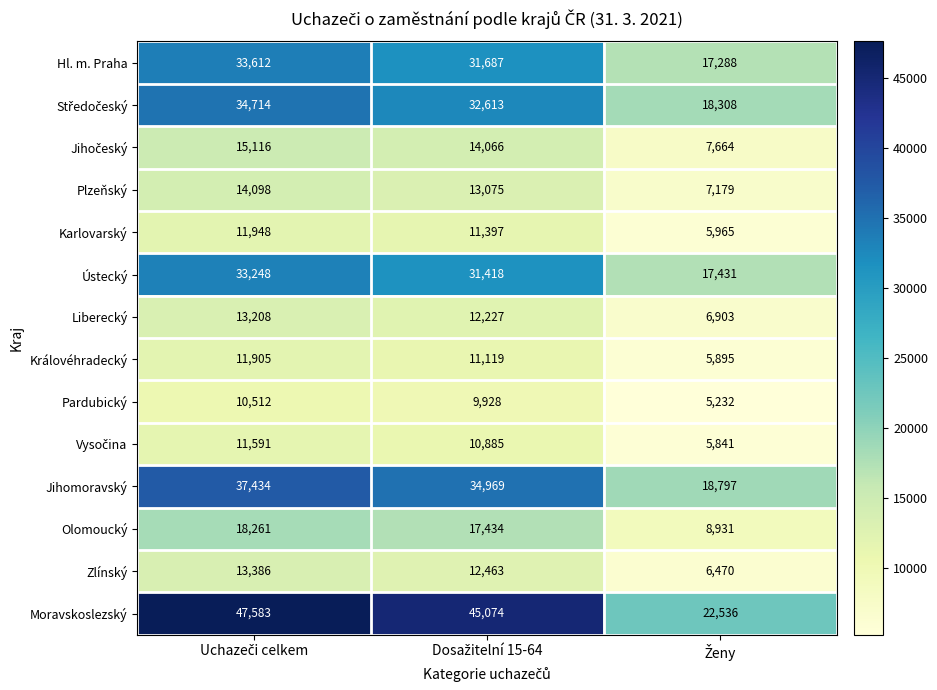

How many series are shown in this chart?

14